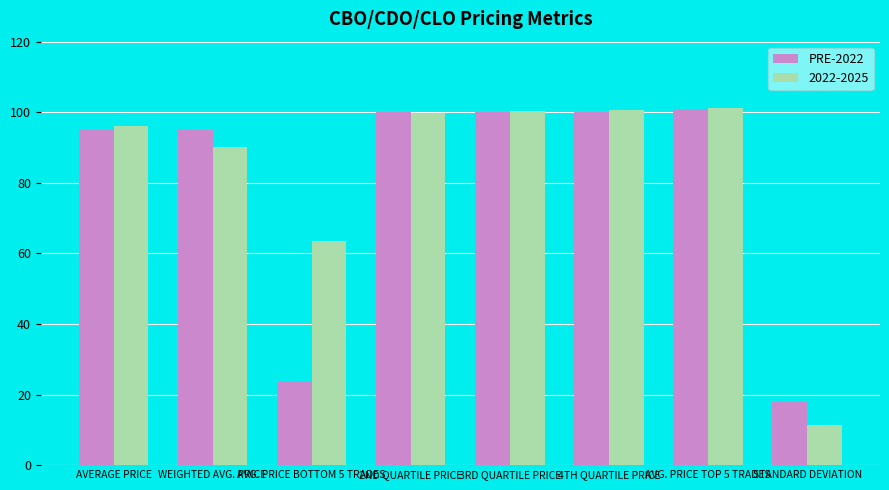

Which series has the largest range (max minus min)?

2022-2025